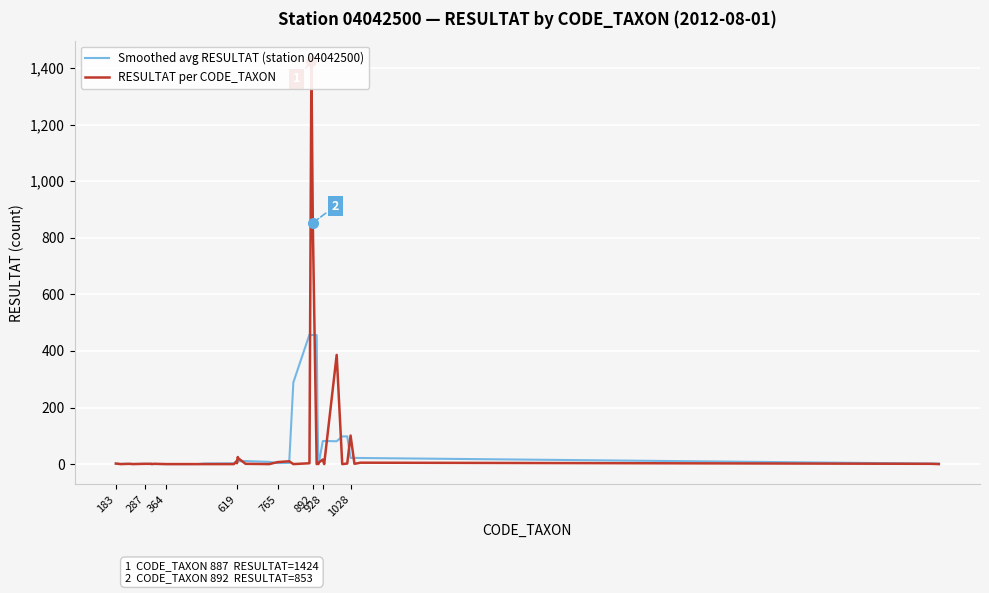

After their last crossing, which series has the higher values: RESULTAT per CODE_TAXON or Smoothed avg RESULTAT (station 04042500)?

Smoothed avg RESULTAT (station 04042500)